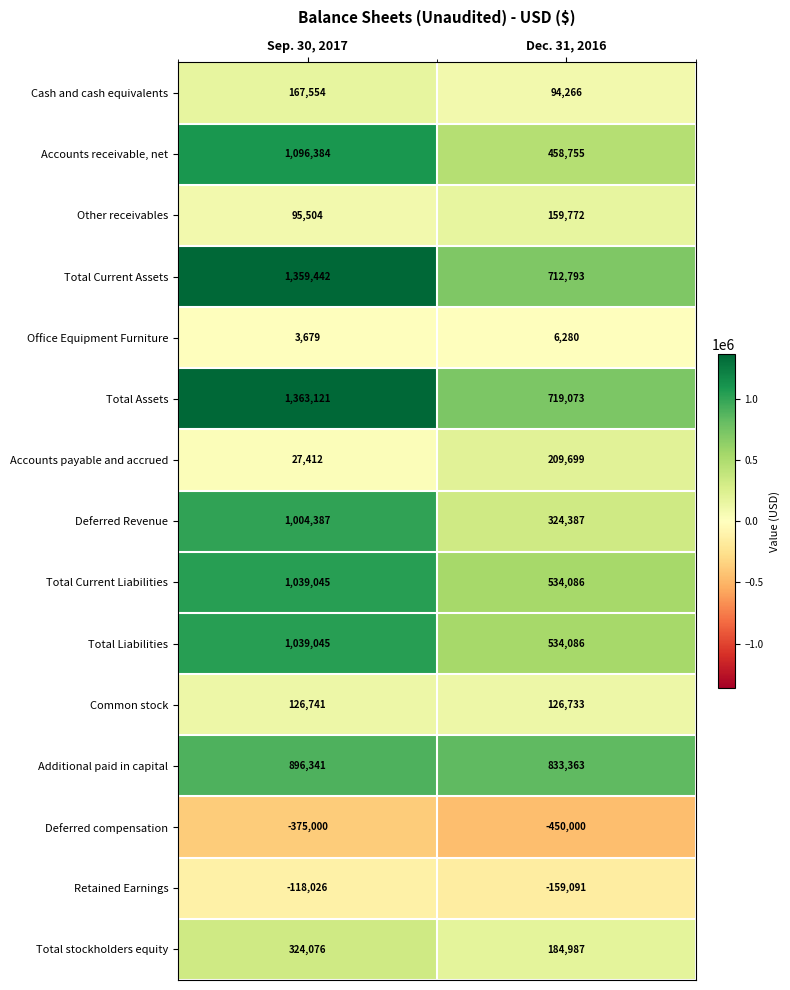

At which label does Common stock reach its minimum?

Dec. 31, 2016